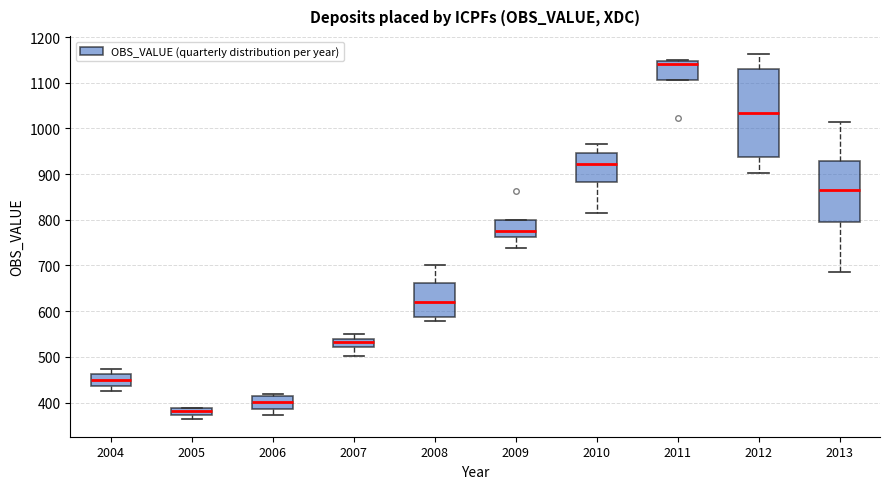

Reading left to right, transcribe this box plot: for each box, give where its median line is, the range the box spans, and where its two whiskers end, as read against the y-axis. The values are not printed on the chart, so give them approximately, as read against the axis.

2004: median 450, box 440 to 460, whiskers 420 to 470
2005: median 380, box 370 to 390, whiskers 360 to 390
2006: median 400, box 390 to 410, whiskers 370 to 420
2007: median 530, box 520 to 540, whiskers 500 to 550
2008: median 620, box 590 to 660, whiskers 580 to 700
2009: median 770, box 760 to 800, whiskers 740 to 800
2010: median 920, box 880 to 950, whiskers 820 to 970
2011: median 1140, box 1110 to 1150, whiskers 1110 to 1150
2012: median 1030, box 940 to 1130, whiskers 900 to 1160
2013: median 870, box 800 to 930, whiskers 690 to 1010